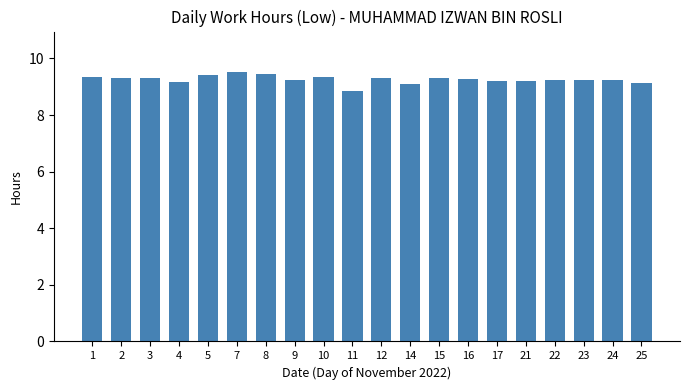

Approximately how many times larger is the value at 9 compared to 22?

1.0